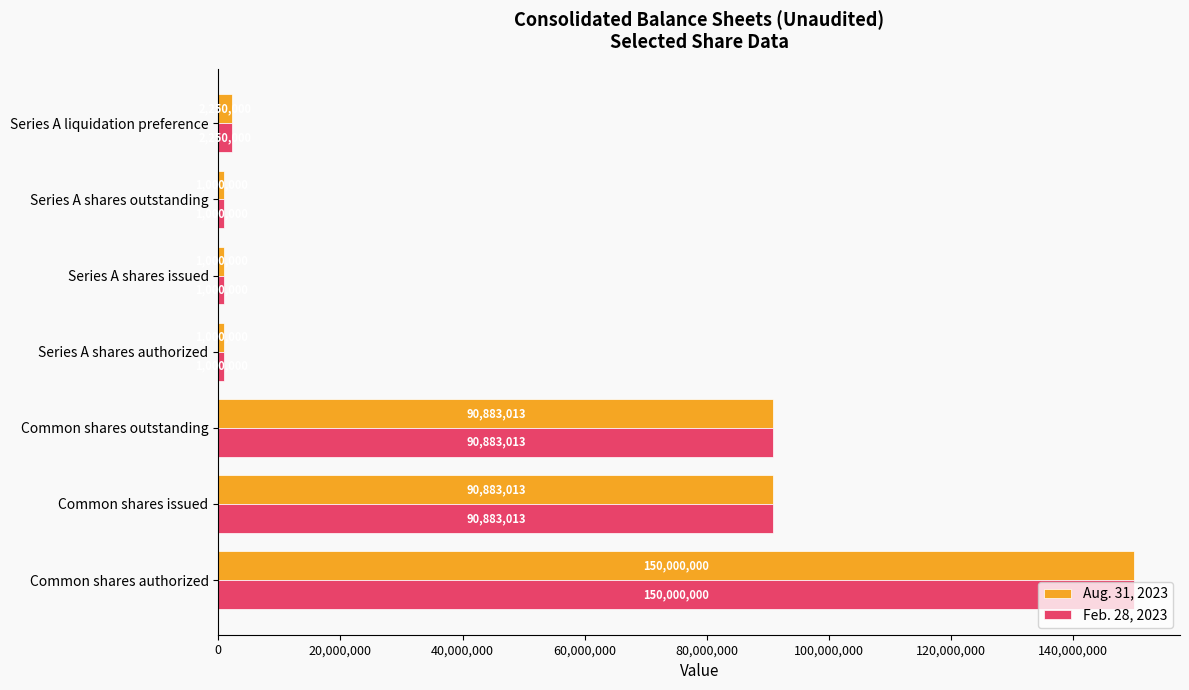

Which category has the highest value across all series?

Common shares authorized